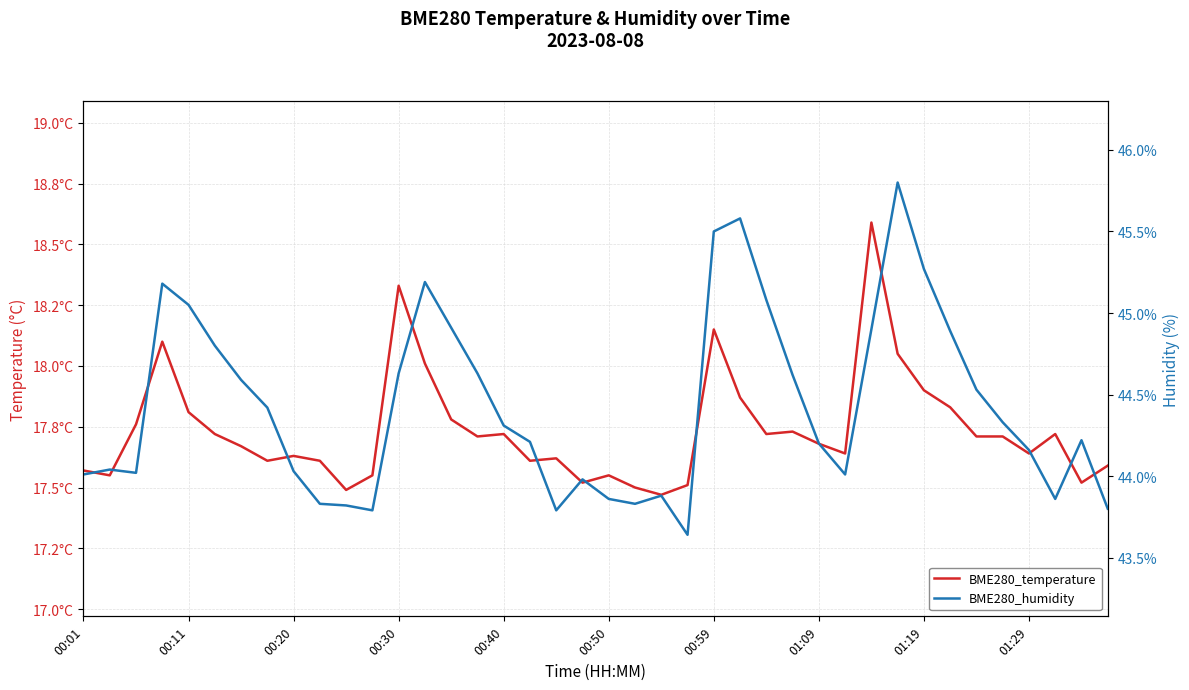

Rank the series at 14 from lowest to highest value.

BME280_temperature, BME280_humidity